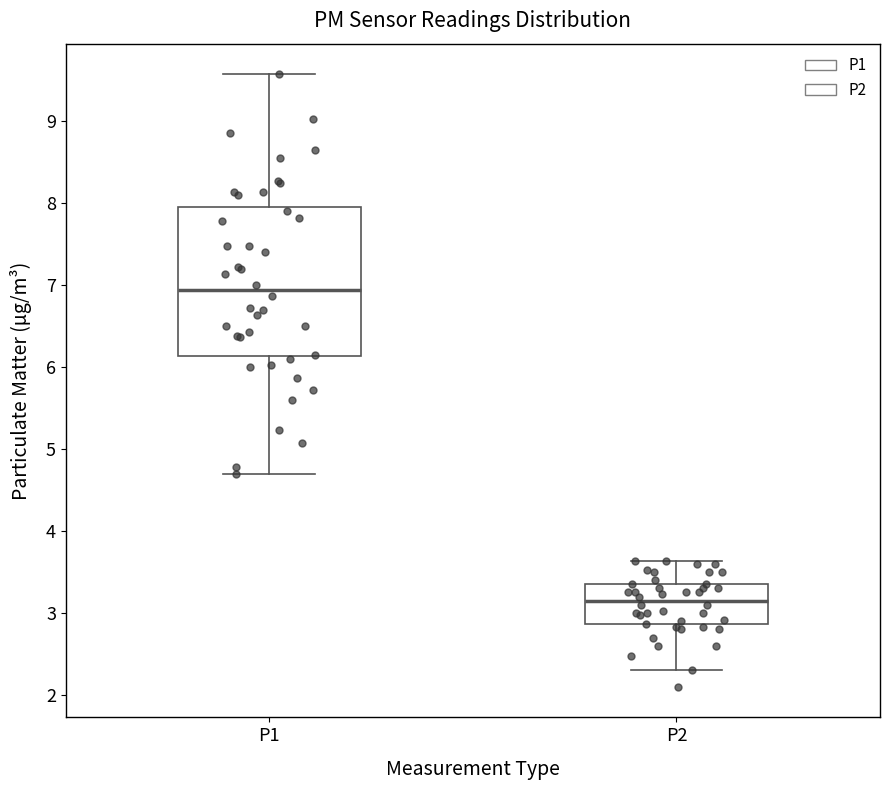

Where does the median line of the box for P2 sit on the y-axis? The values are not printed on the chart, so give them approximately, as read against the axis.

3.2